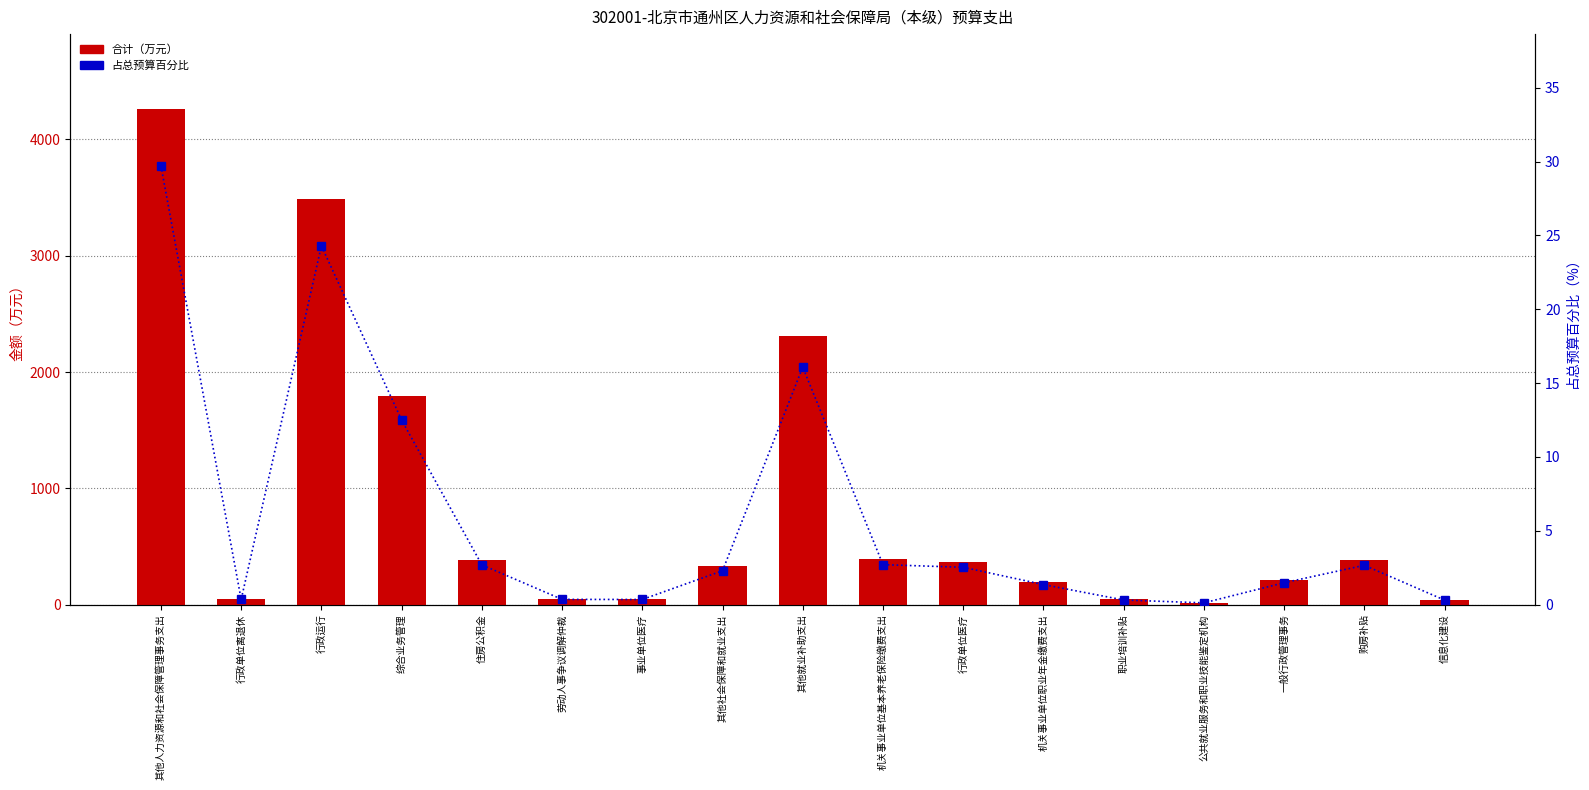

Rank the series by their average value, from lowest to highest.

占总预算百分比, 合计（万元）